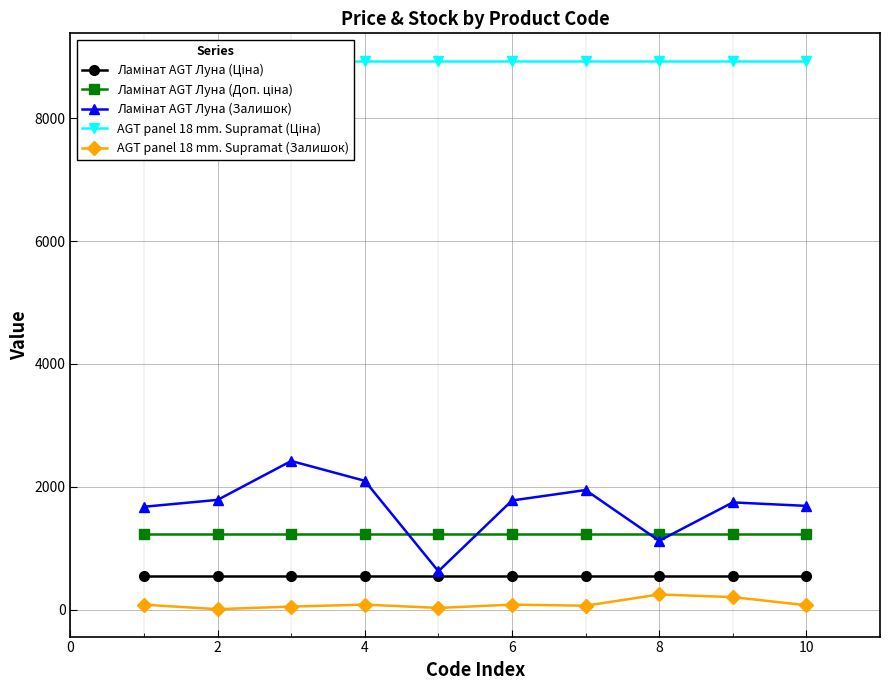

The value of AGT panel 18 mm. Supramat (Ціна) at 10 is 8934.1. True or false?

True